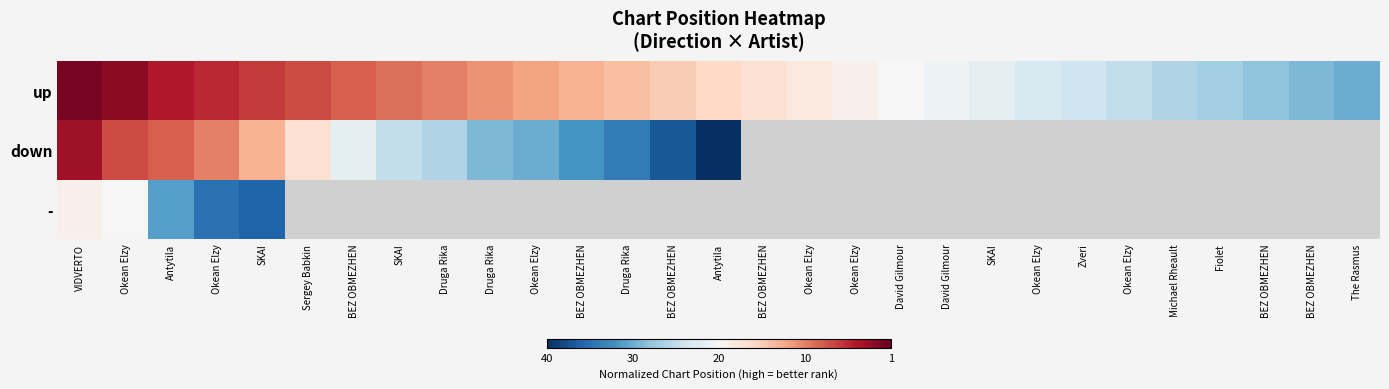

Which series has the largest total across all categories?

up